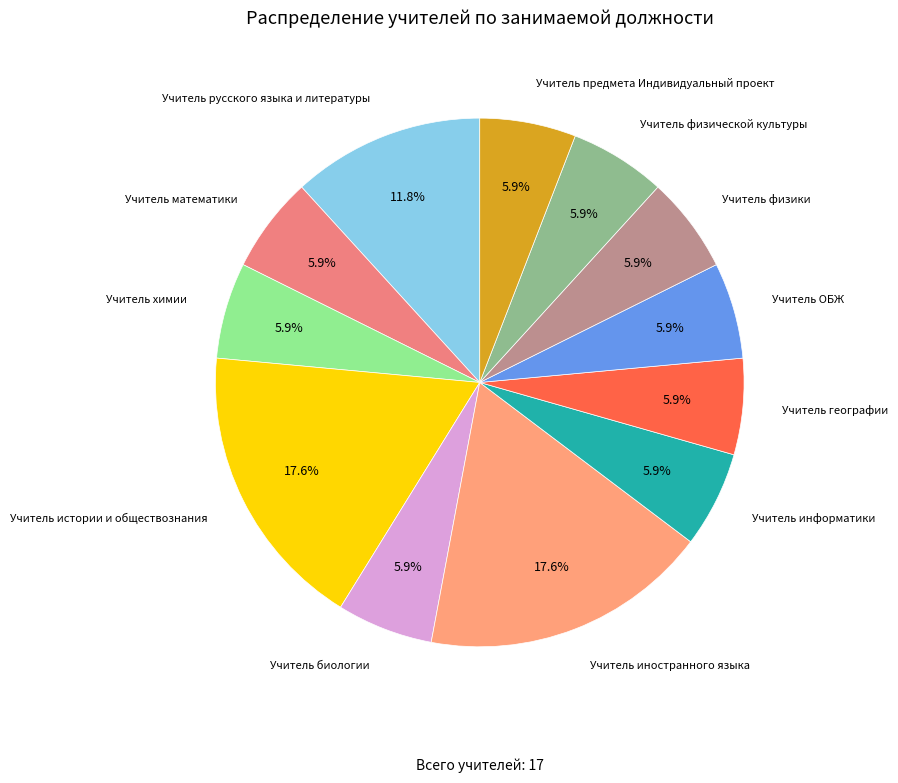

How many slices are in this pie chart?

12